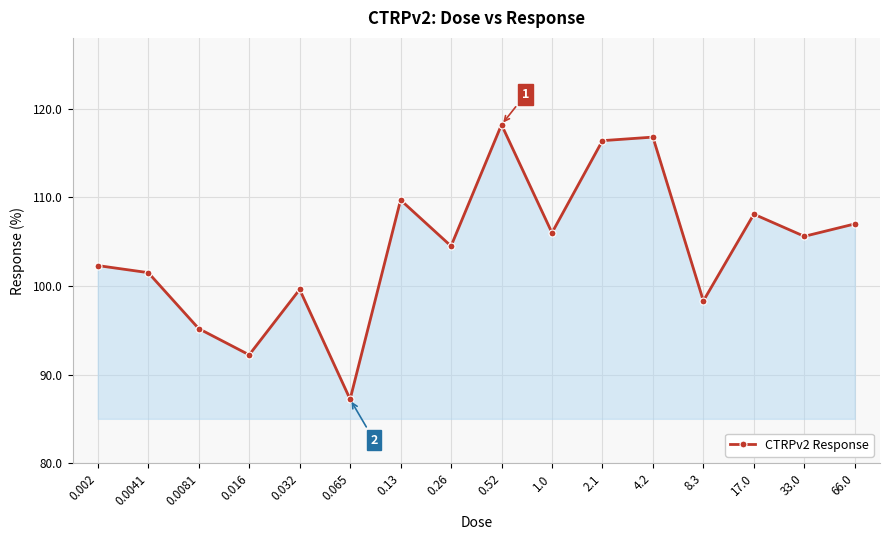

What is the difference between the maximum and minimum values?

31.0